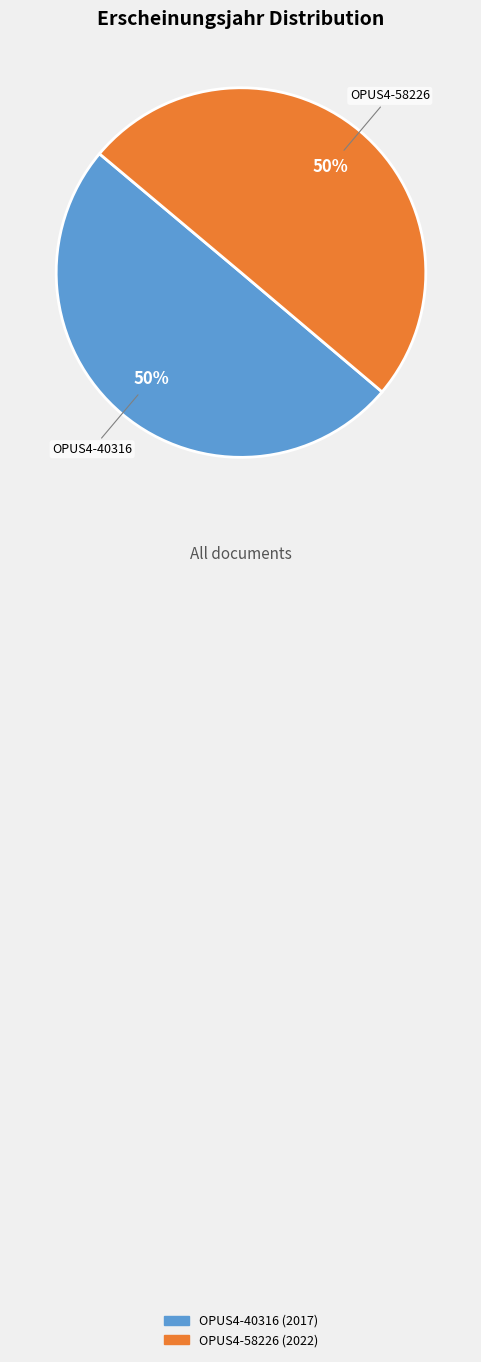

What percentage is the OPUS4-40316 slice, to the nearest percent?

50%